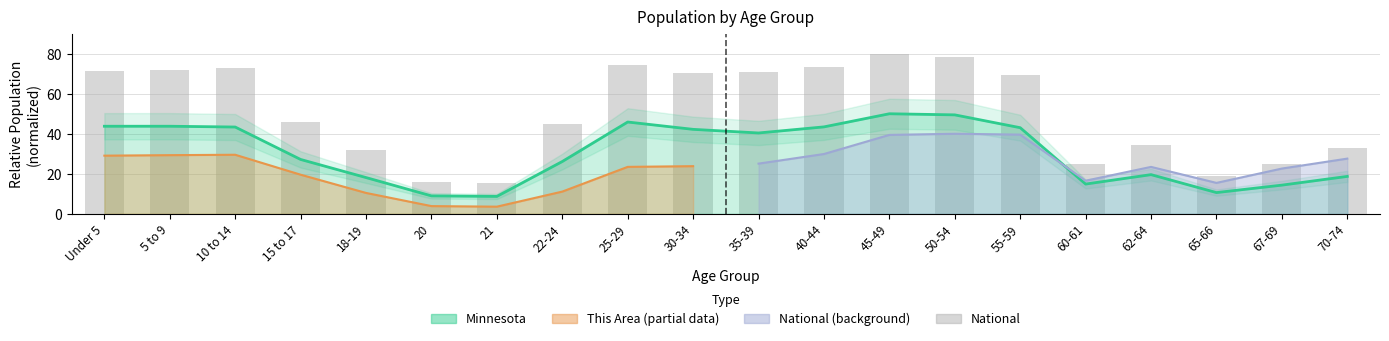

What position from the right is Under 5?

20